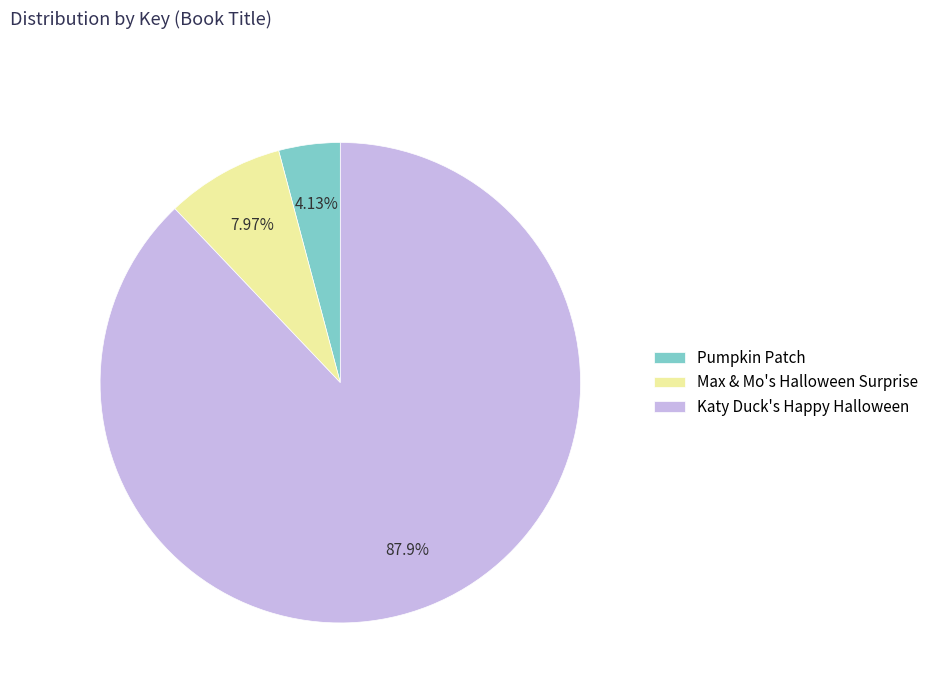

The Pumpkin Patch slice represents 4% of the pie. True or false?

True